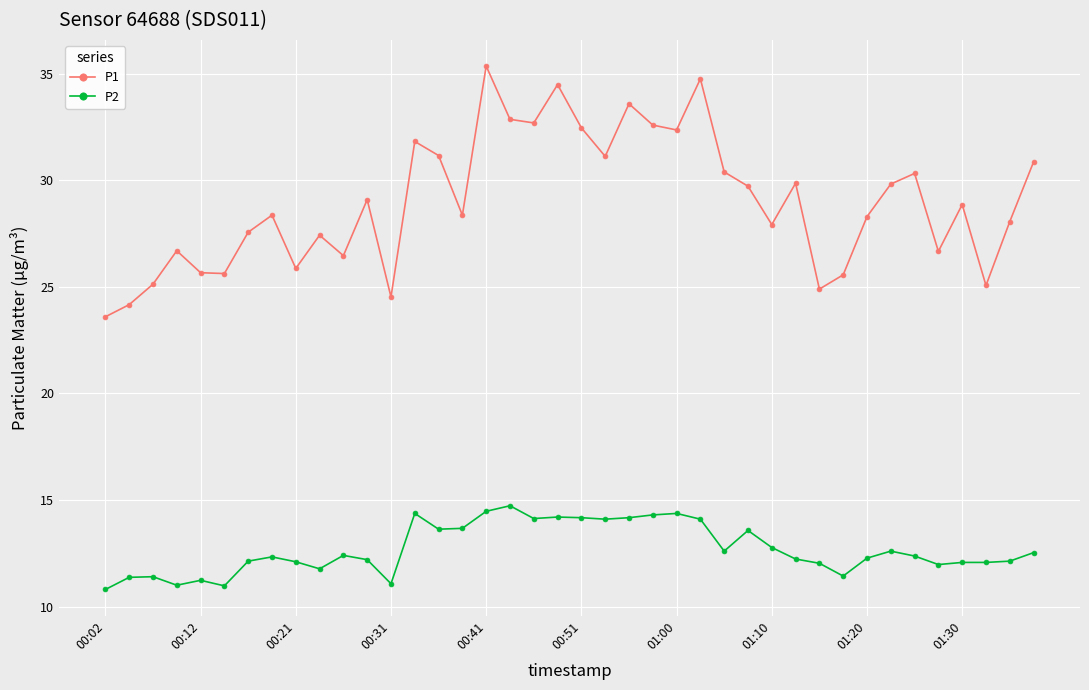

Which series has the largest range (max minus min)?

P1